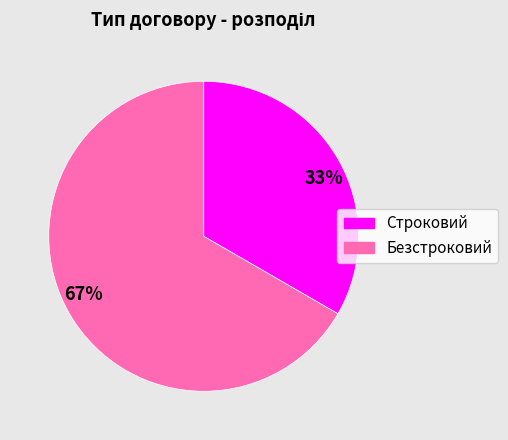

Is Строковий the majority of the pie?

No